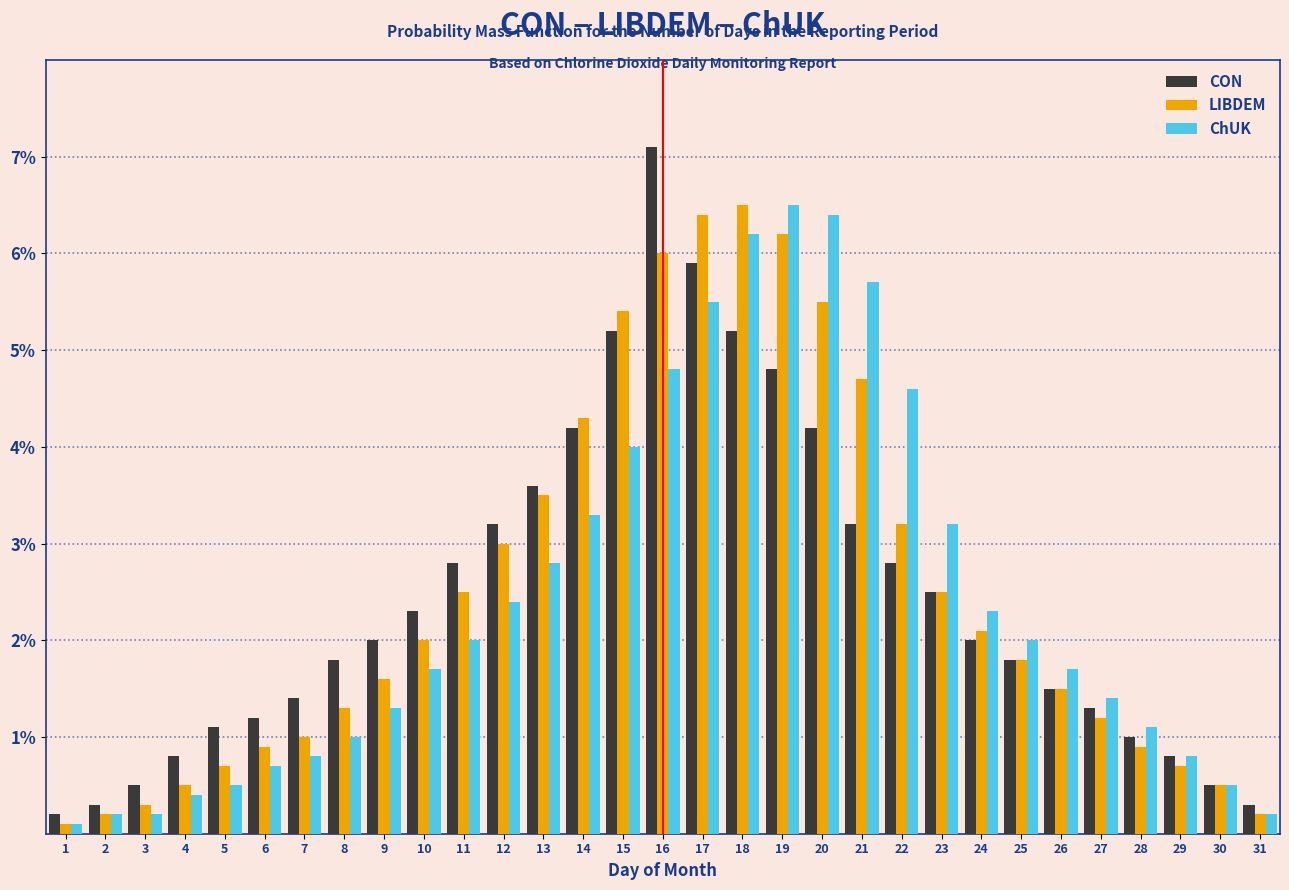

Between 17 and 23, which series saw the biggest shift?

LIBDEM